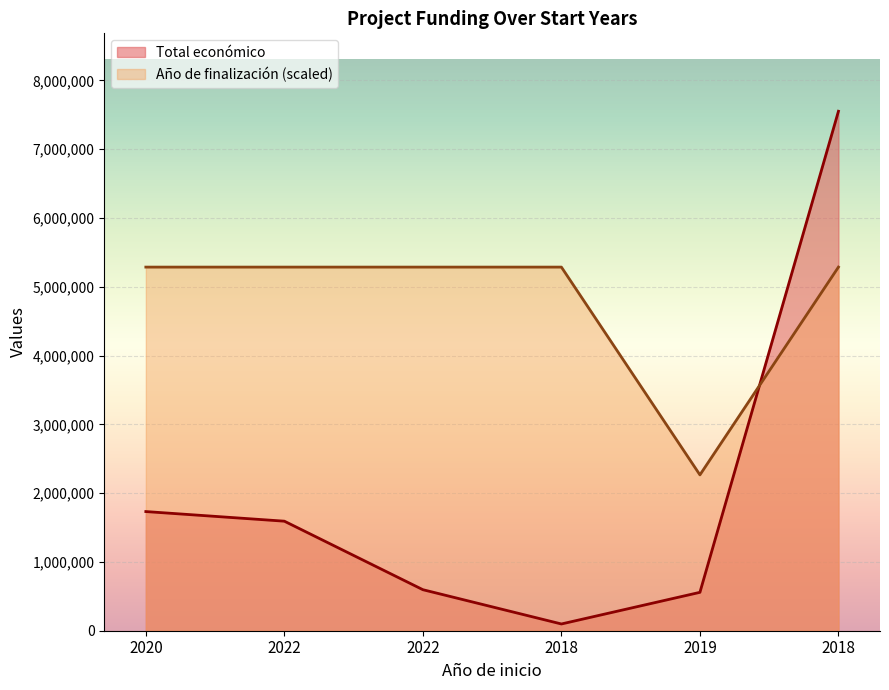

Which category has the lowest value in the Total económico series?

2018